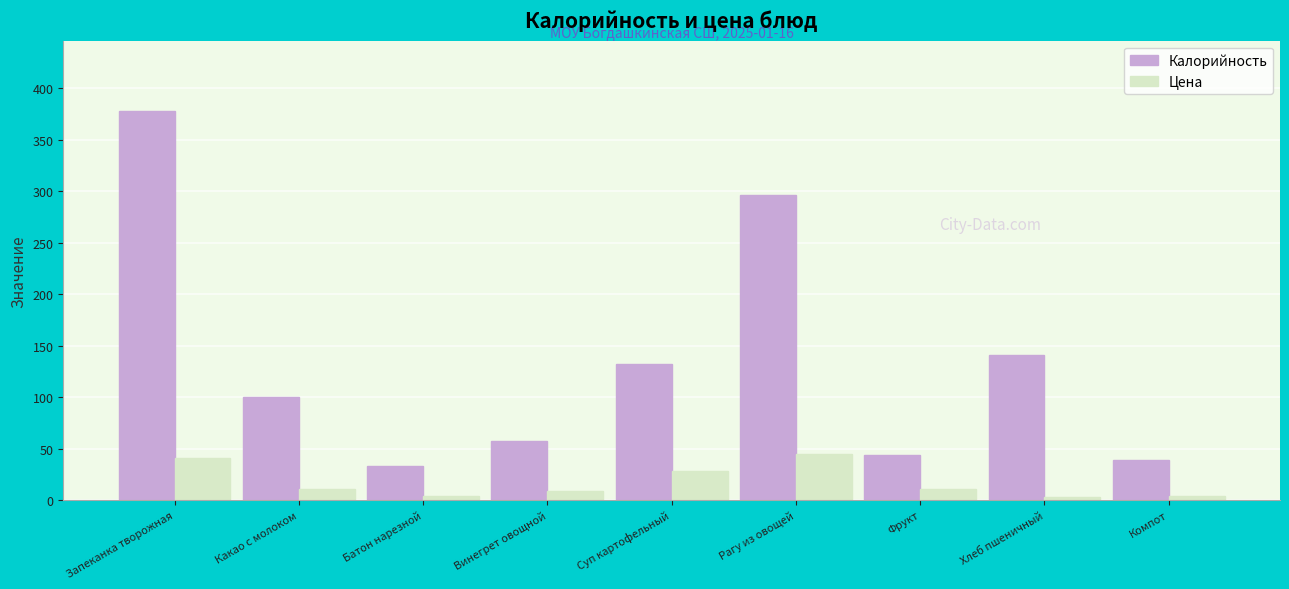

The Цена series shows 28.4 at Суп картофельный. True or false?

True